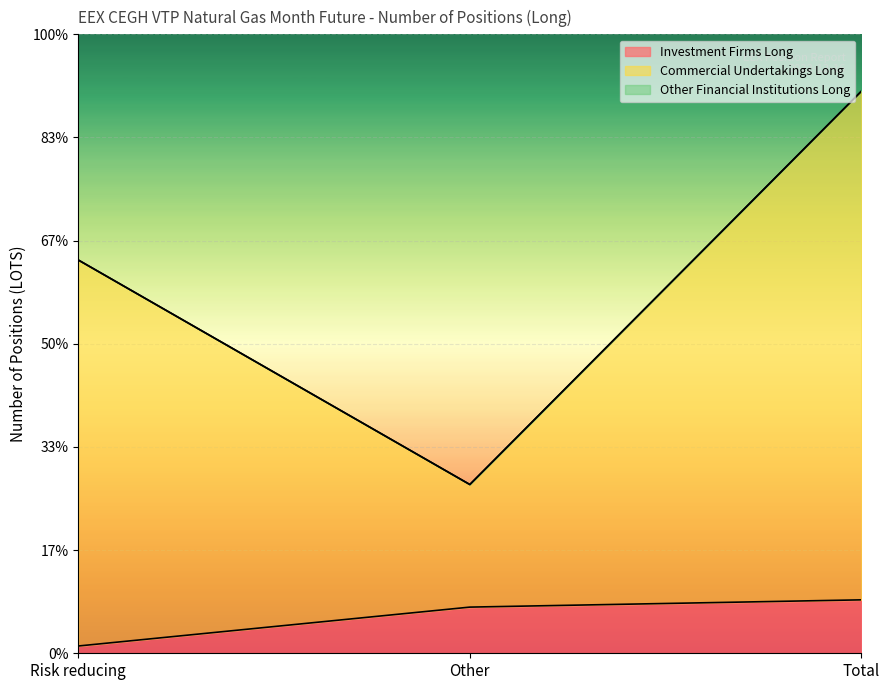

What is the sum of the Commercial Undertakings Long values at Risk reducing and Other?

10897